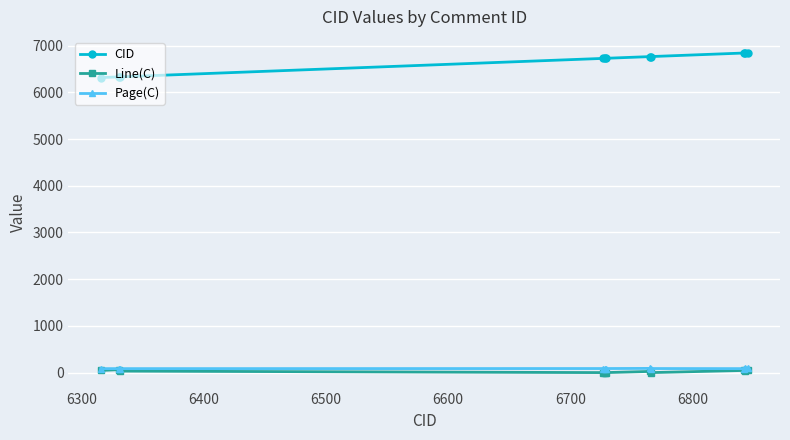

True or false: Page(C) and CID intersect in this chart.

False